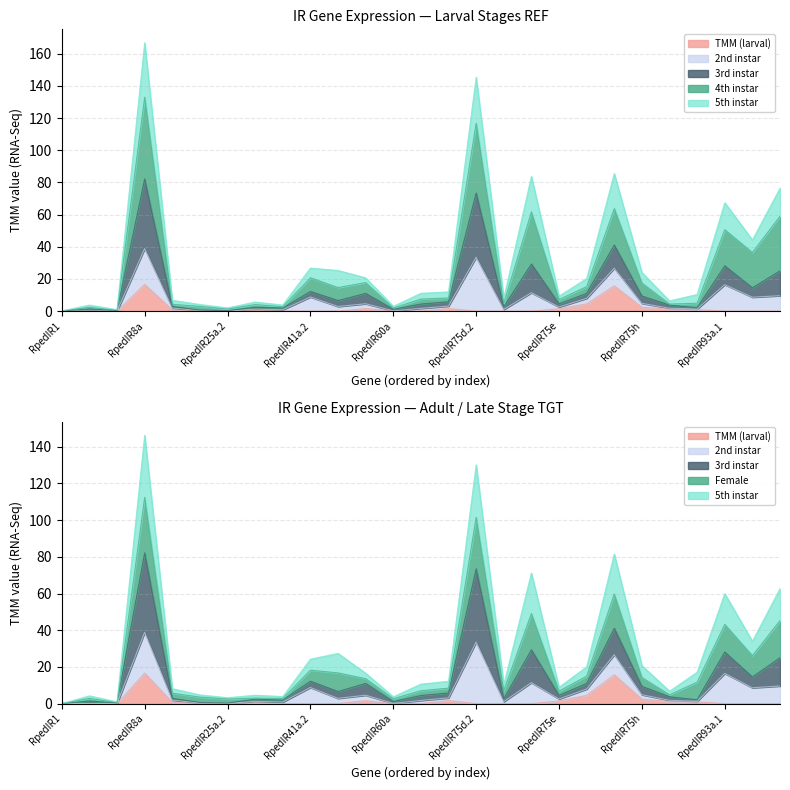

What is the sum of all 5th instar values?

794.2